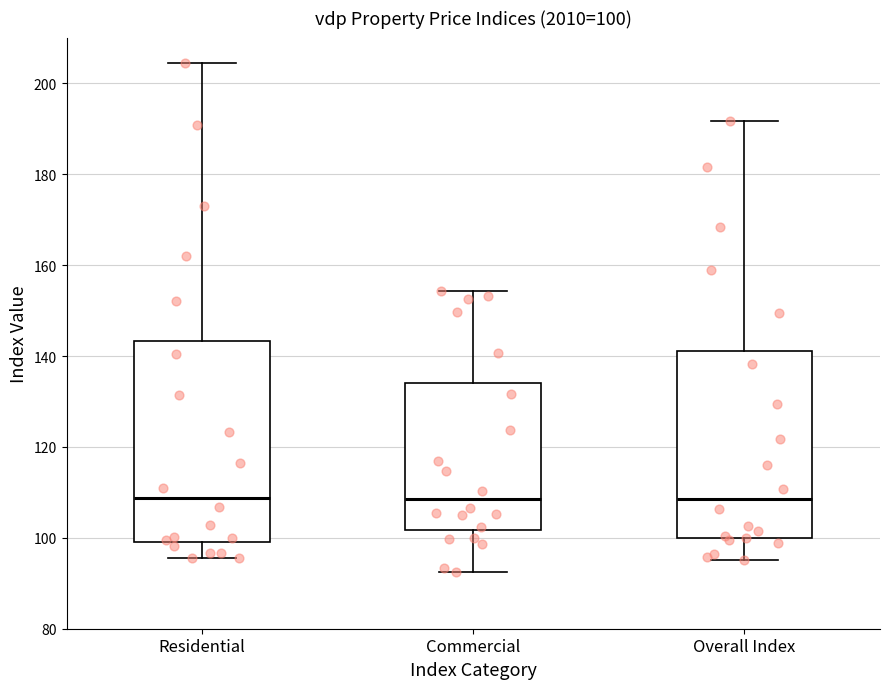

Comparing the boxes themselves (not the whiskers), which one is the tallest?

Residential